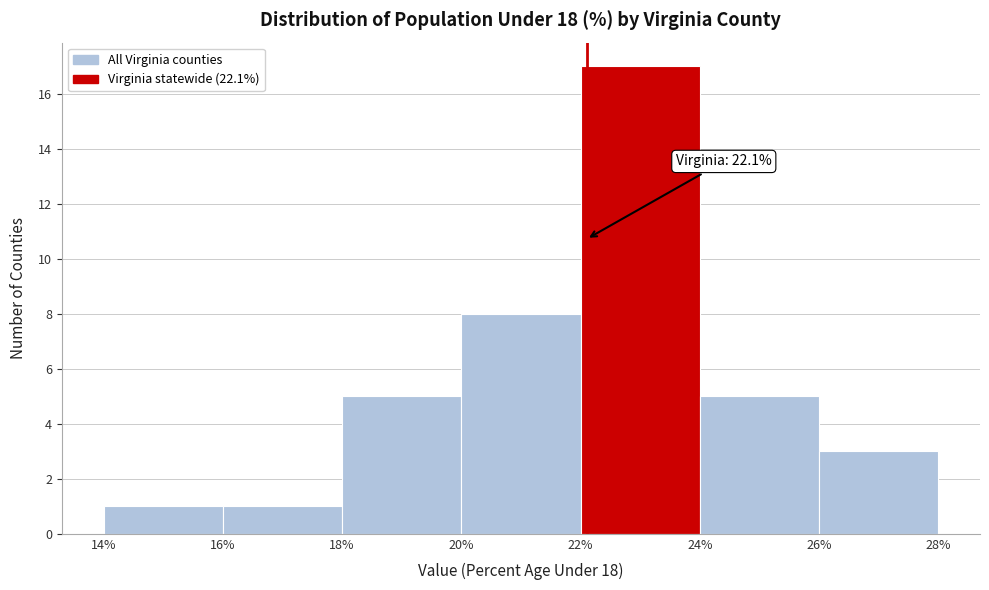

Which range on the x-axis has the tallest bar?

22% to 24%